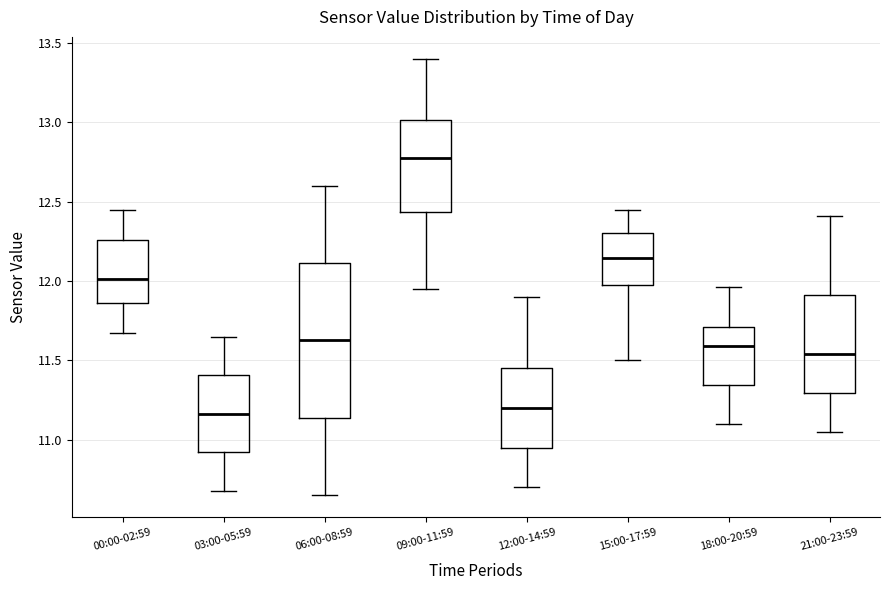

Reading left to right, read every box against the y-axis: the position of its median line, the range the box covers, and the ends of its whiskers. The values are not printed on the chart, so give them approximately, as read against the axis.

00:00-02:59: median 12.00, box 11.85 to 12.25, whiskers 11.65 to 12.45
03:00-05:59: median 11.15, box 10.90 to 11.40, whiskers 10.70 to 11.65
06:00-08:59: median 11.65, box 11.15 to 12.10, whiskers 10.65 to 12.60
09:00-11:59: median 12.80, box 12.45 to 13.00, whiskers 11.95 to 13.40
12:00-14:59: median 11.20, box 10.95 to 11.45, whiskers 10.70 to 11.90
15:00-17:59: median 12.15, box 11.95 to 12.30, whiskers 11.50 to 12.45
18:00-20:59: median 11.60, box 11.35 to 11.70, whiskers 11.10 to 11.95
21:00-23:59: median 11.55, box 11.30 to 11.90, whiskers 11.05 to 12.40